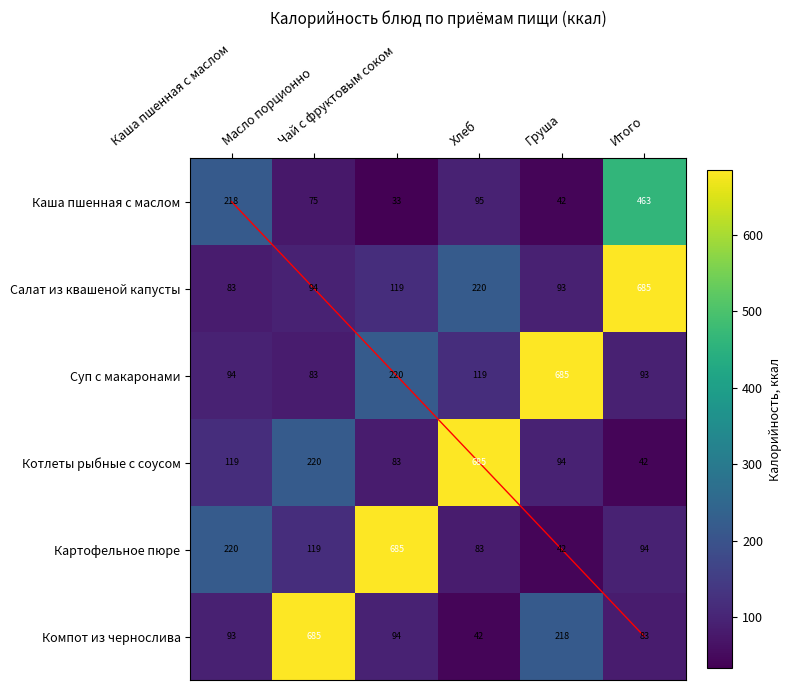

Rank the series by their maximum value, from highest to lowest.

Салат из квашеной капусты, Суп с макаронами, Котлеты рыбные с соусом, Картофельное пюре, Компот из чернослива, Каша пшенная с маслом